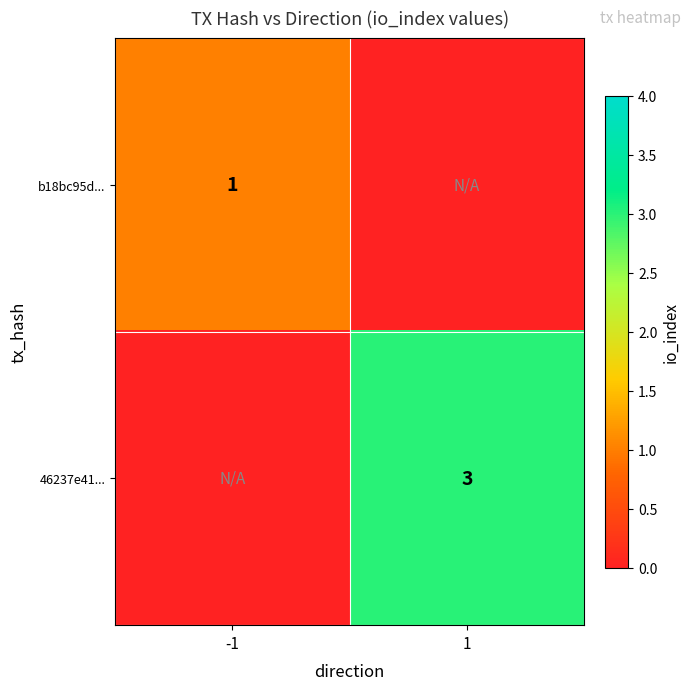

The value of b18bc95d... at -1 is 1. True or false?

True